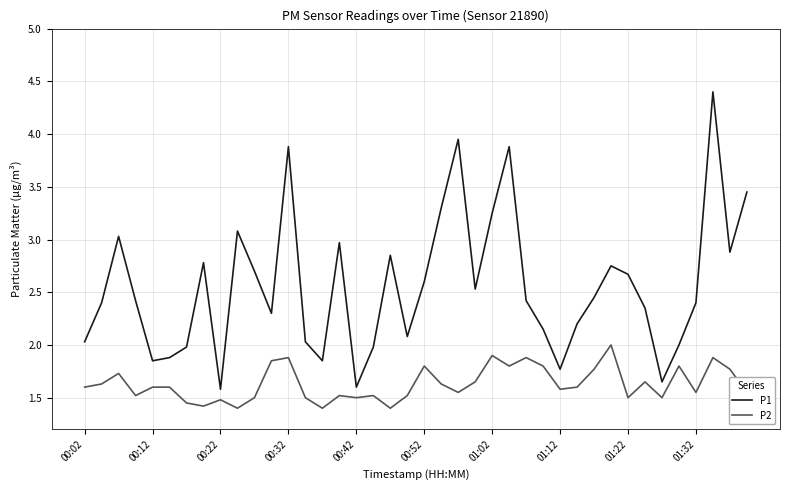

True or false: P1 and P2 cross at least once.

False